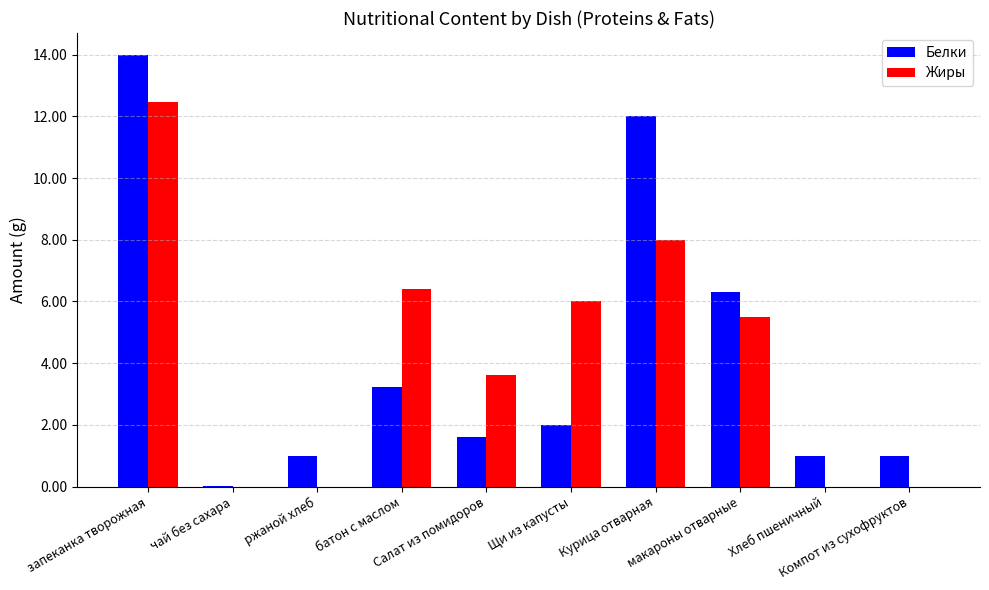

What is the sum of all Жиры values?

42.0